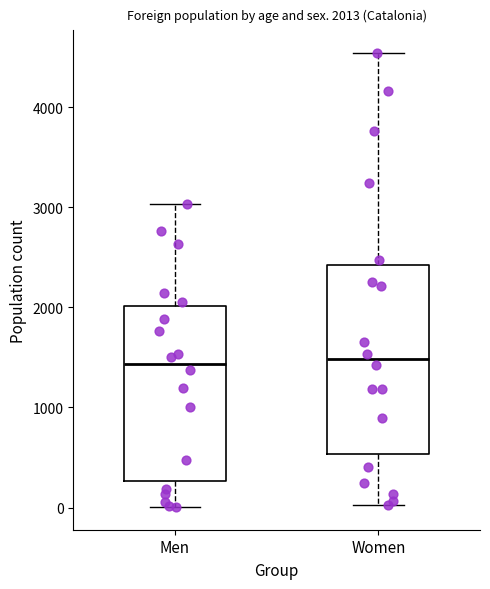

Which box is the tallest, from its lower edge to its upper edge?

Women